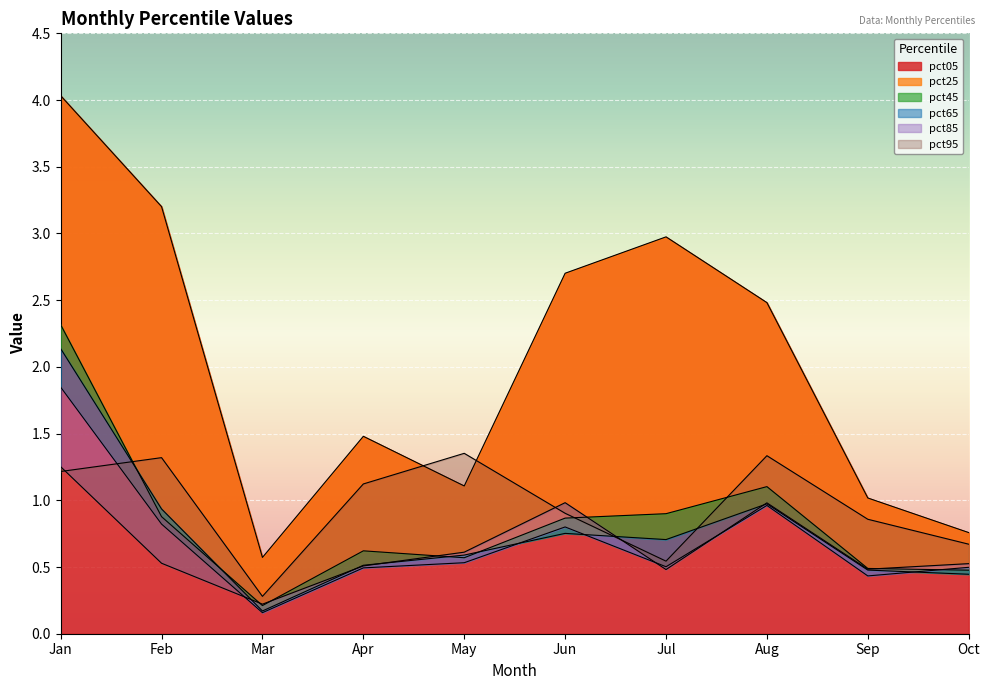

At which category does pct95 reach its first local peak?

Feb